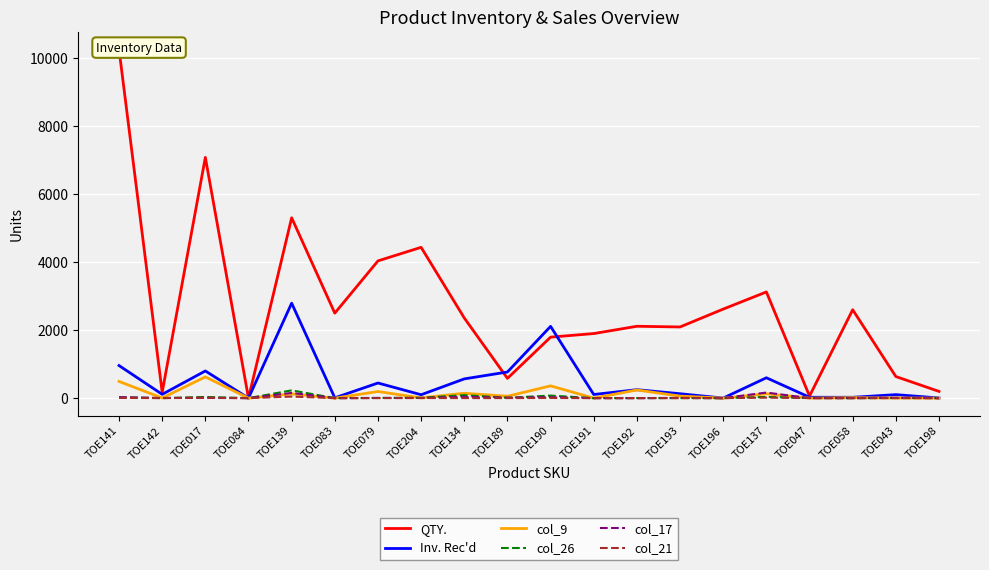

At which category does the chart reach its peak across all series?

TOE141